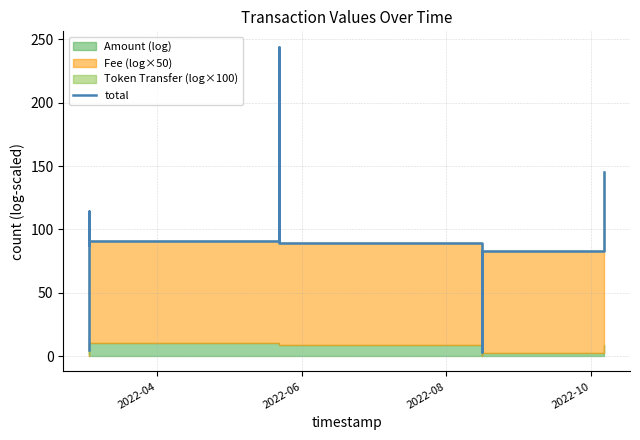

What is the sum of all values?

861.5